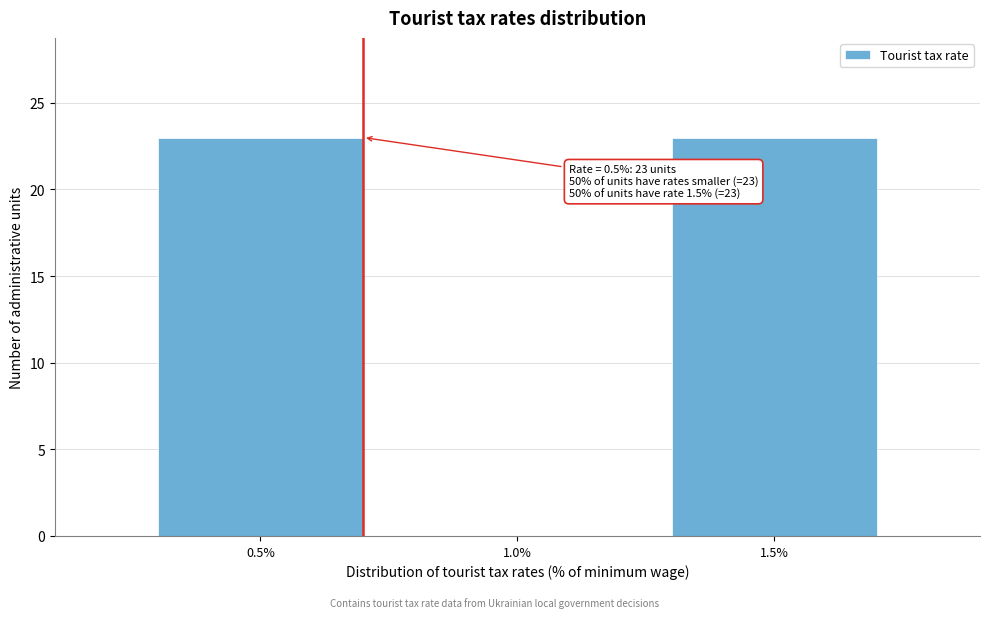

Reading right to left, list all the values displayed in this chart.

1.5%=23	1.0%=0	0.5%=23